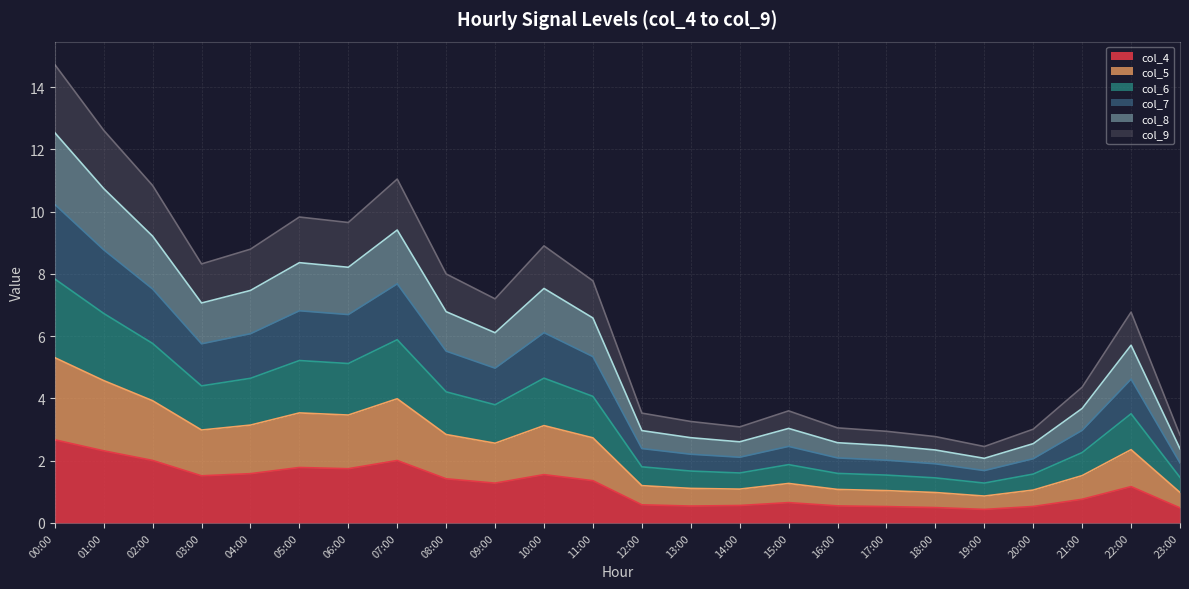

What position from the right is 19:00?

5